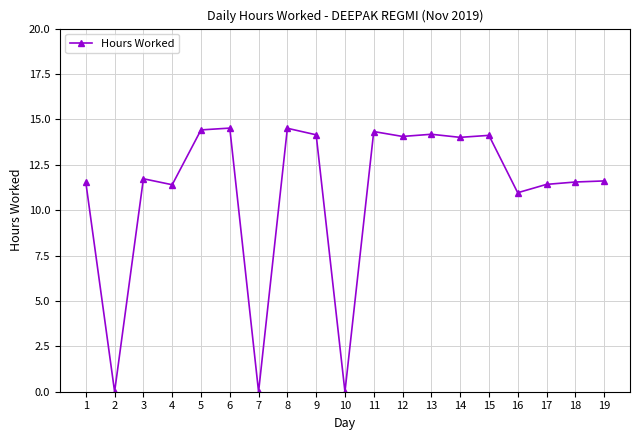

Approximately how many times larger is the value at 1 compared to 12?

0.8